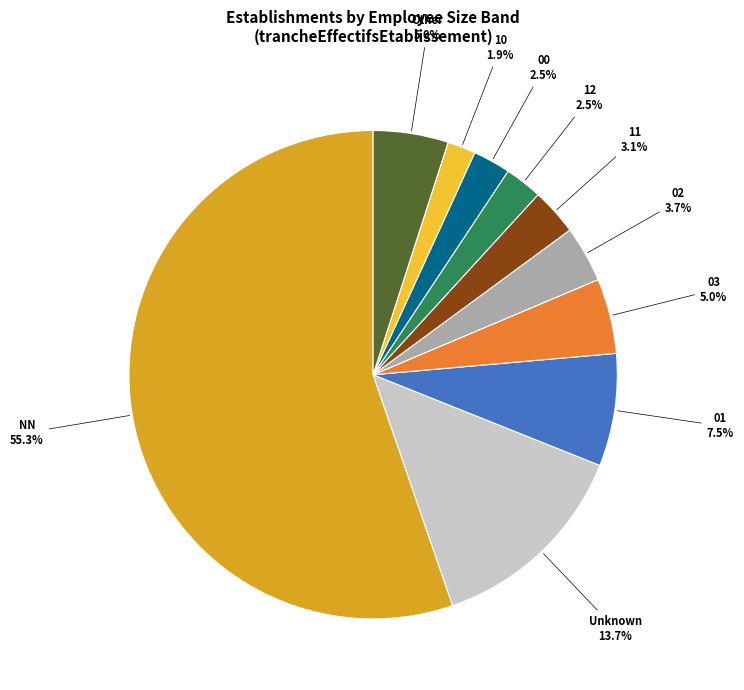

To the nearest percent, what is the average slice percentage?

10%